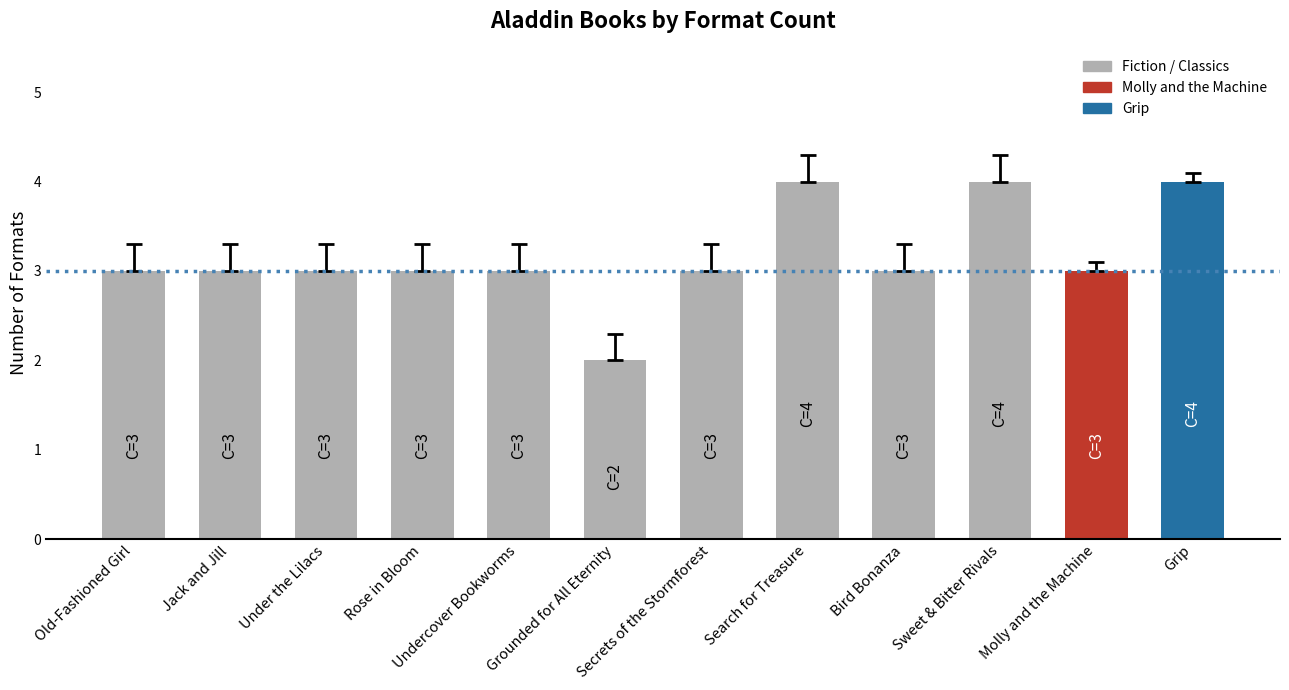

What value does the data have at Secrets of the Stormforest?

3